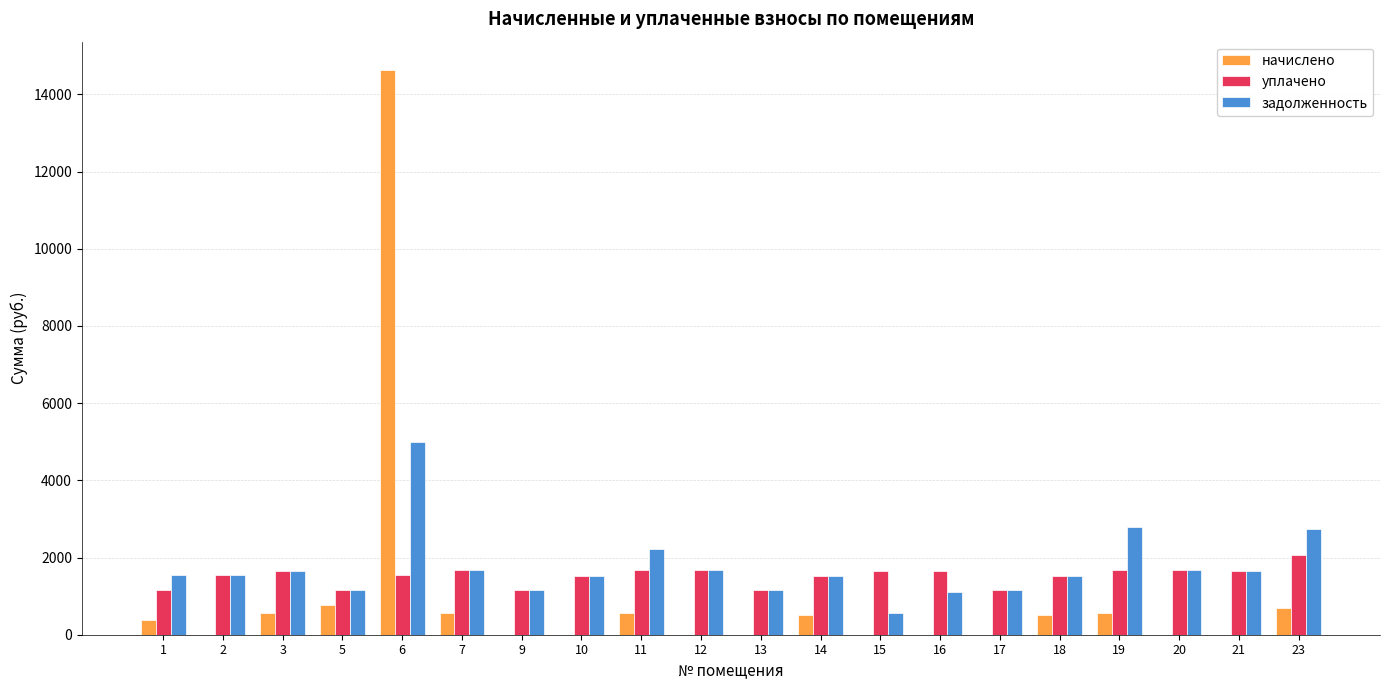

Is the value of начислено at 5 greater than the value of уплачено at 1?

No